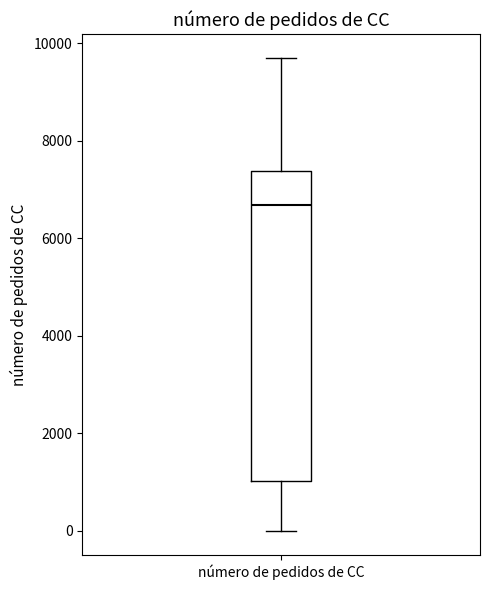

Transcribe this box plot: give where the median line is, the range the box spans, and where the two whiskers end, as read against the y-axis. The values are not printed on the chart, so give them approximately, as read against the axis.

median 6600, box 1000 to 7400, whiskers 0 to 9600